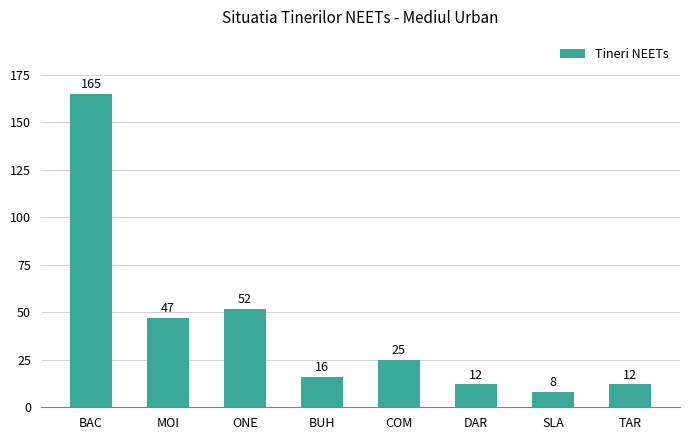

How many categories are shown in the chart?

8